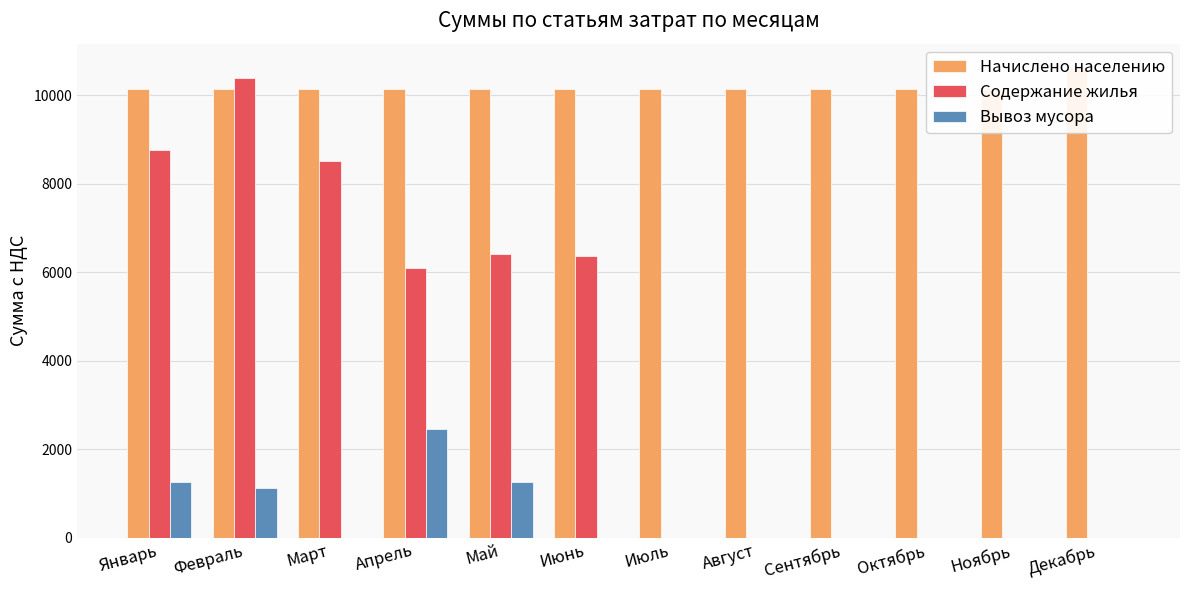

What are all the series names shown in the legend?

Начислено населению, Содержание жилья, Вывоз мусора